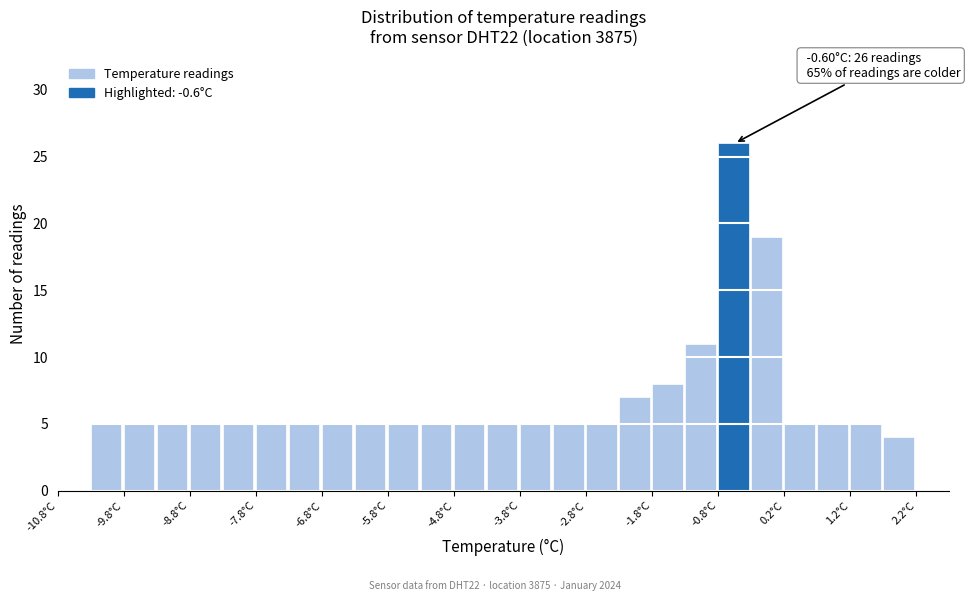

Which range on the x-axis has the tallest bar?

-0.75 to -0.25